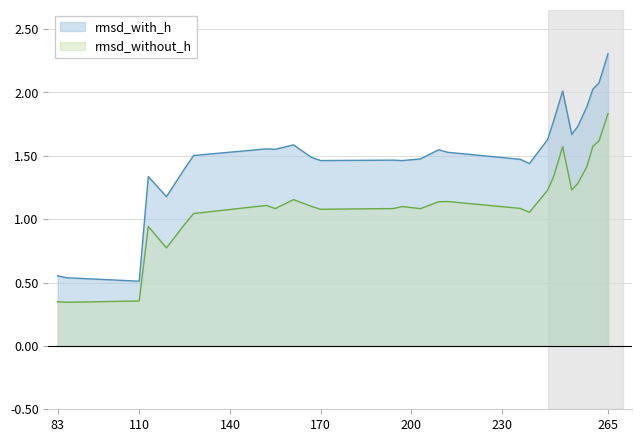

At 167, list the series in order from largest to smallest.

rmsd_with_h, rmsd_without_h